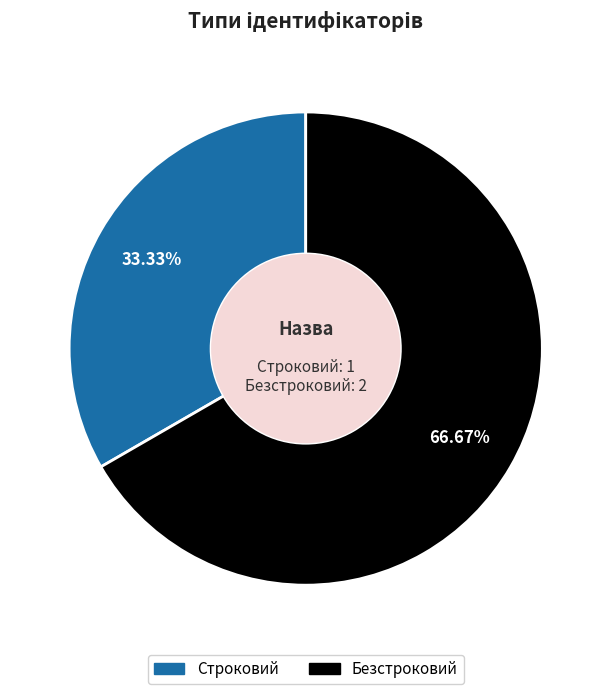

Which category has the biggest portion of the pie?

Безстроковий